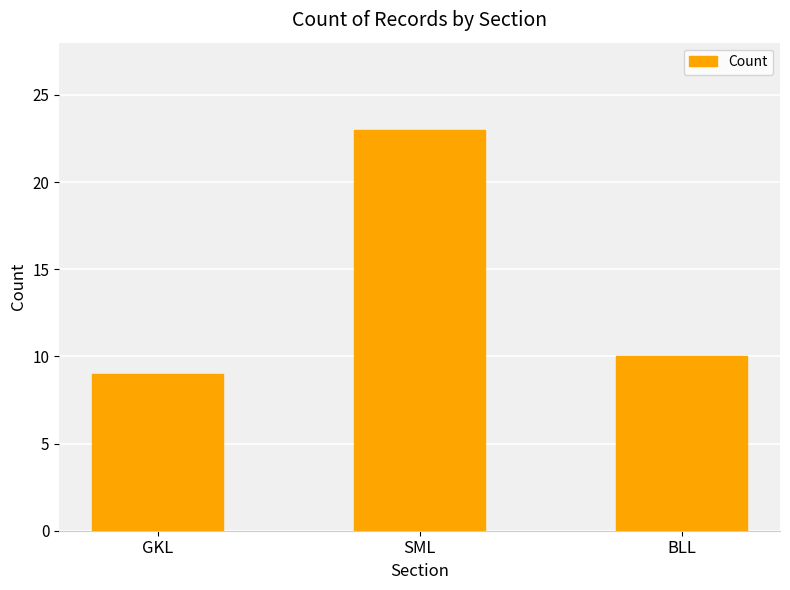

Which label corresponds to the largest value in the chart?

SML